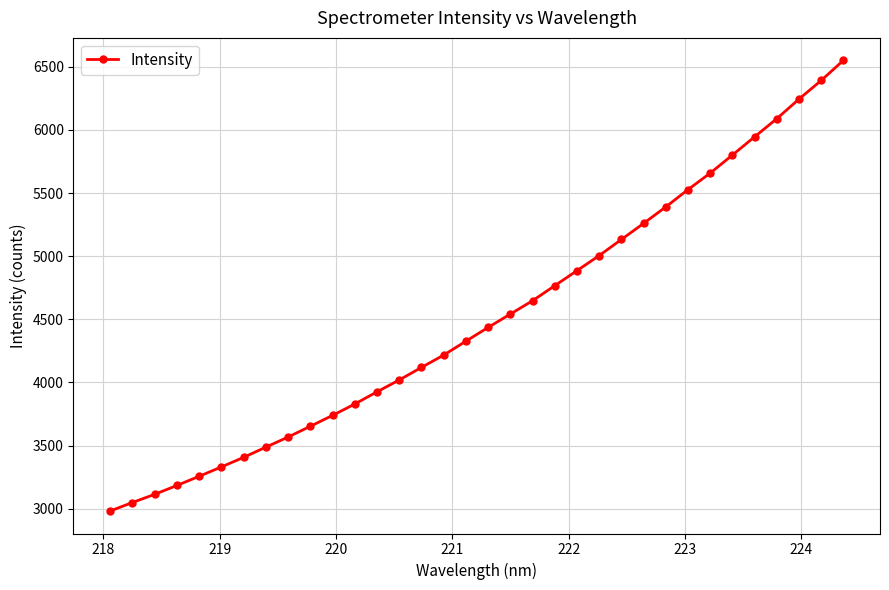

What is the difference between the second highest and minimum values?

3408.8